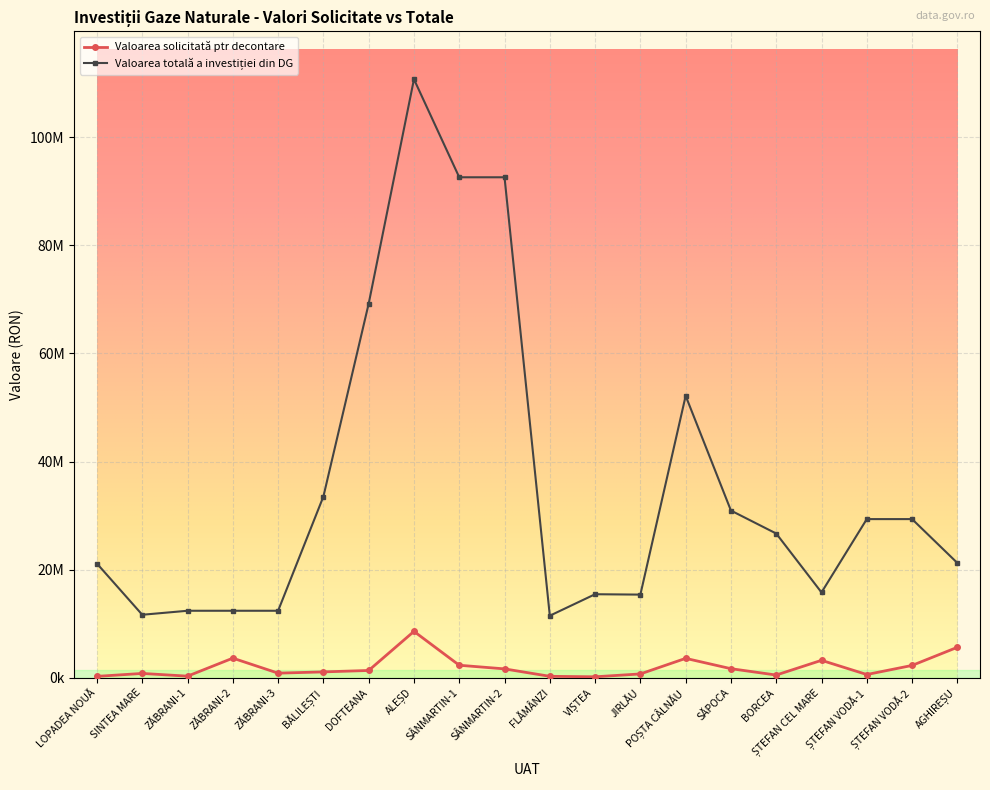

How many data points in Valoarea totală a investiției din DG are less than 26691566?

10